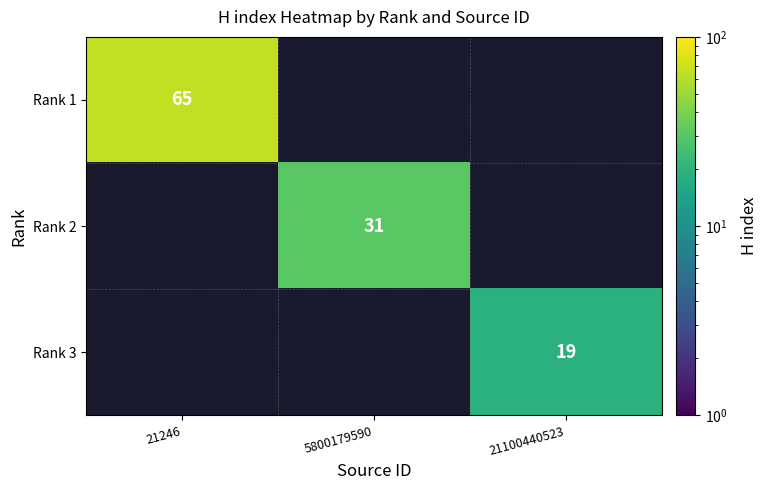

Is it true that Rank 3 equals 19 at 21100440523?

True